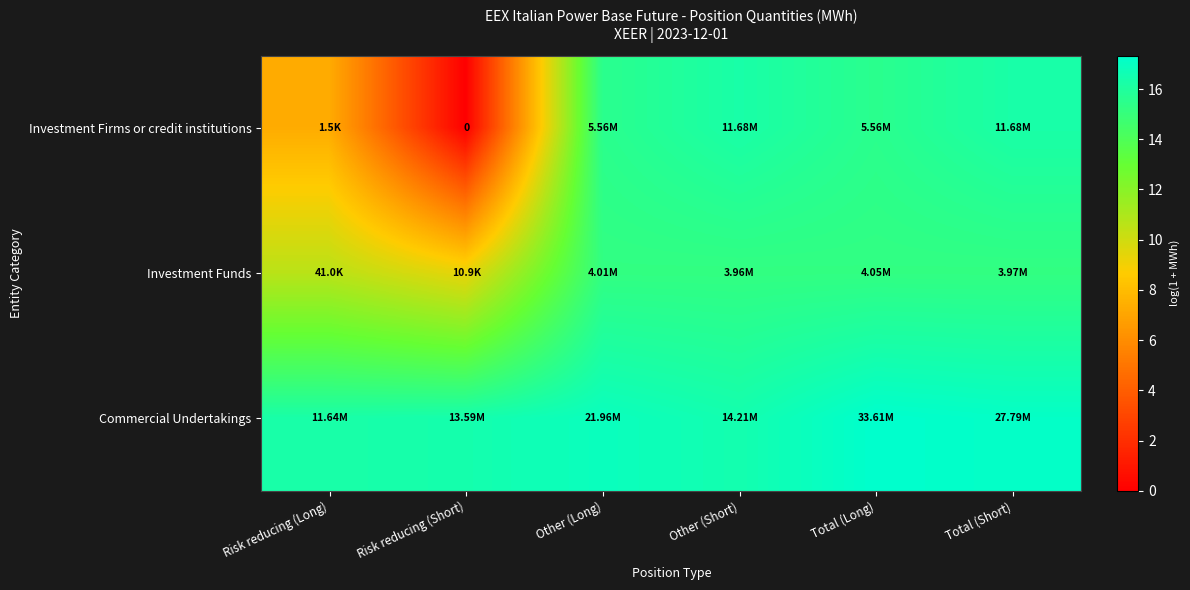

At Risk reducing (Short), list the series in order from smallest to largest.

Investment Firms or credit institutions, Investment Funds, Commercial Undertakings